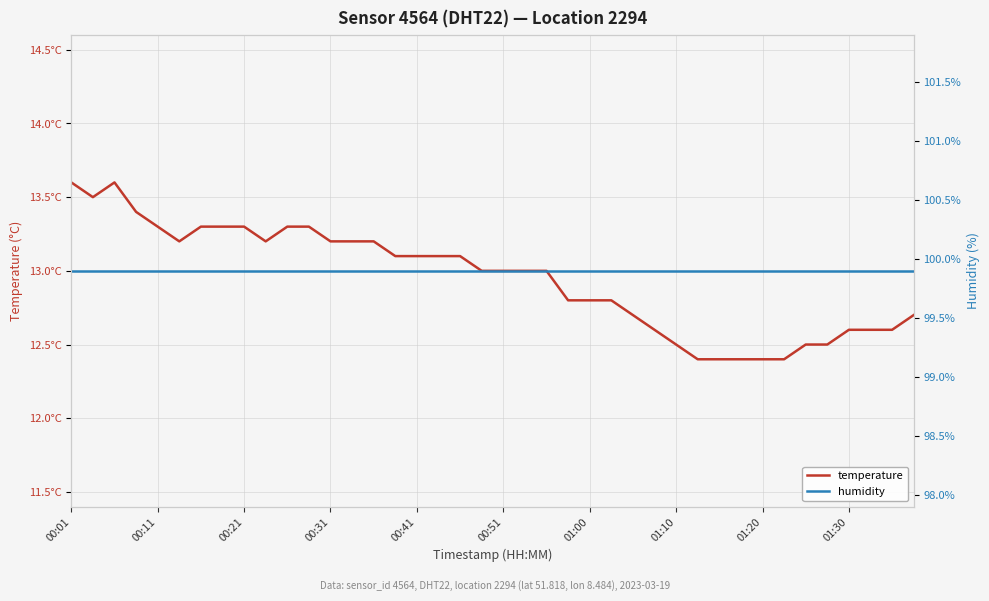

The humidity series shows 99.9 at 01:30. True or false?

True